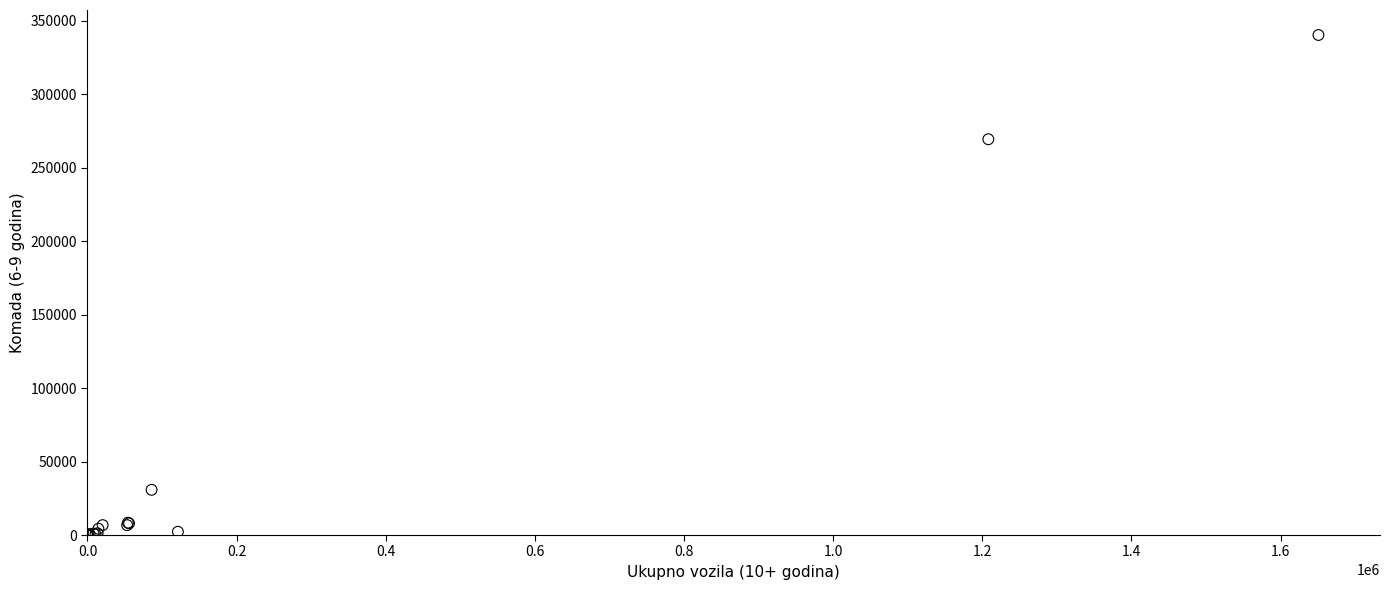

What Y value in the scatter plot is closest to 170196?

269433